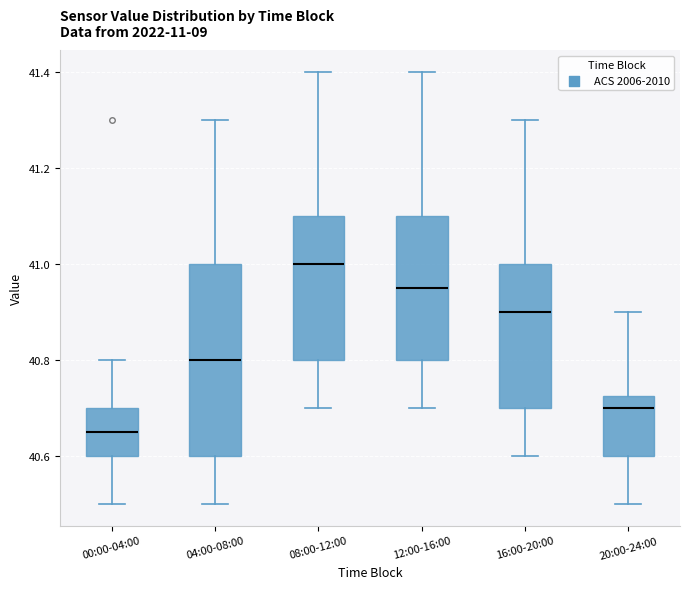

Reading left to right, read every box against the y-axis: the position of its median line, the range the box covers, and the ends of its whiskers. The values are not printed on the chart, so give them approximately, as read against the axis.

00:00-04:00: median 40.66, box 40.60 to 40.70, whiskers 40.50 to 40.80
04:00-08:00: median 40.80, box 40.60 to 41.00, whiskers 40.50 to 41.30
08:00-12:00: median 41.00, box 40.80 to 41.10, whiskers 40.70 to 41.40
12:00-16:00: median 40.96, box 40.80 to 41.10, whiskers 40.70 to 41.40
16:00-20:00: median 40.90, box 40.70 to 41.00, whiskers 40.60 to 41.30
20:00-24:00: median 40.70, box 40.60 to 40.72, whiskers 40.50 to 40.90